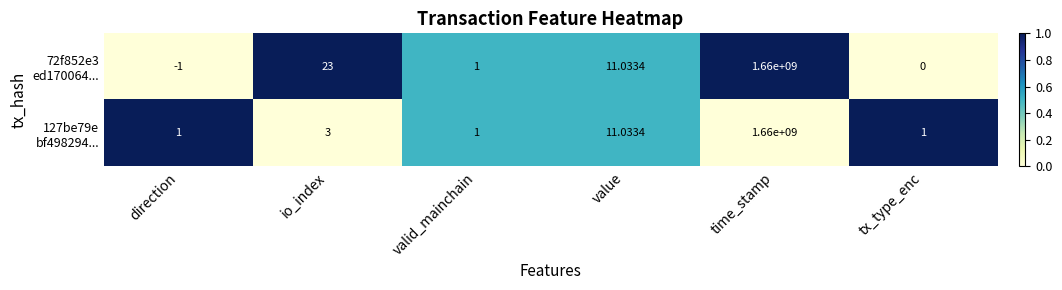

Which label corresponds to the largest value in the chart?

time_stamp